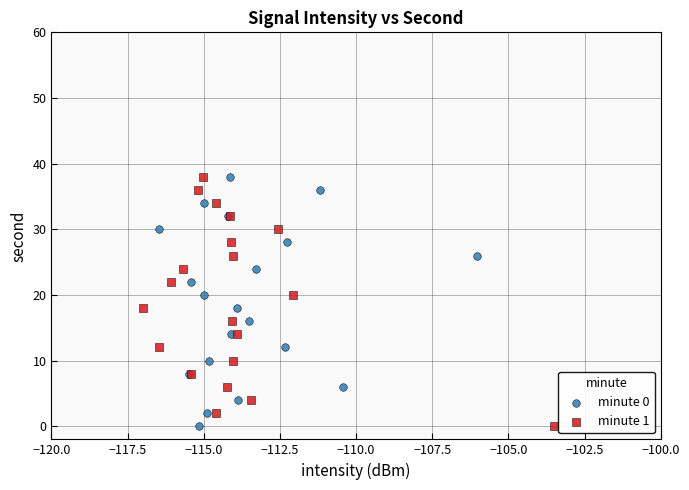

What are all the series names shown in the legend?

minute 0, minute 1